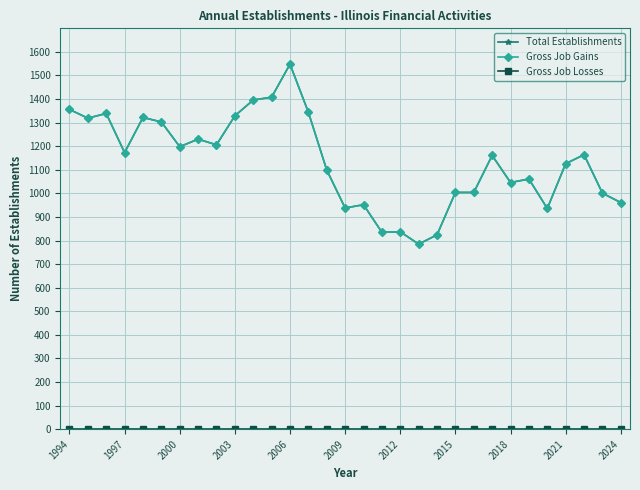

Does the chart display data point markers on the line(s)?

Yes